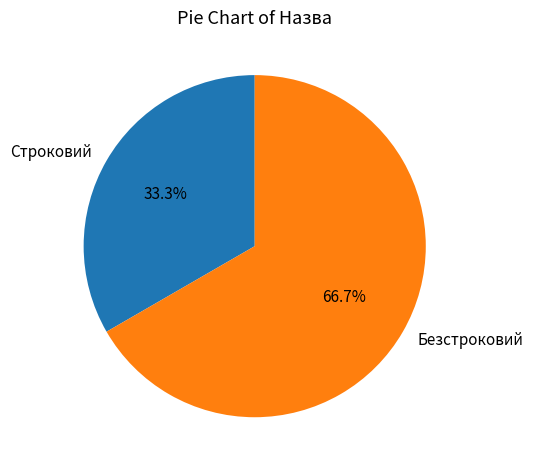

Which slice is the largest?

Безстроковий